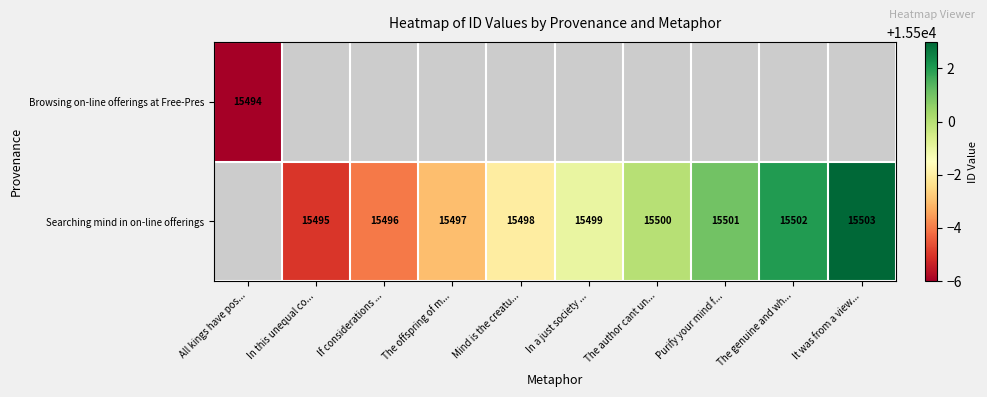

Is it true that Searching mind in on-line offerings equals 15502 at The genuine and wh...?

True